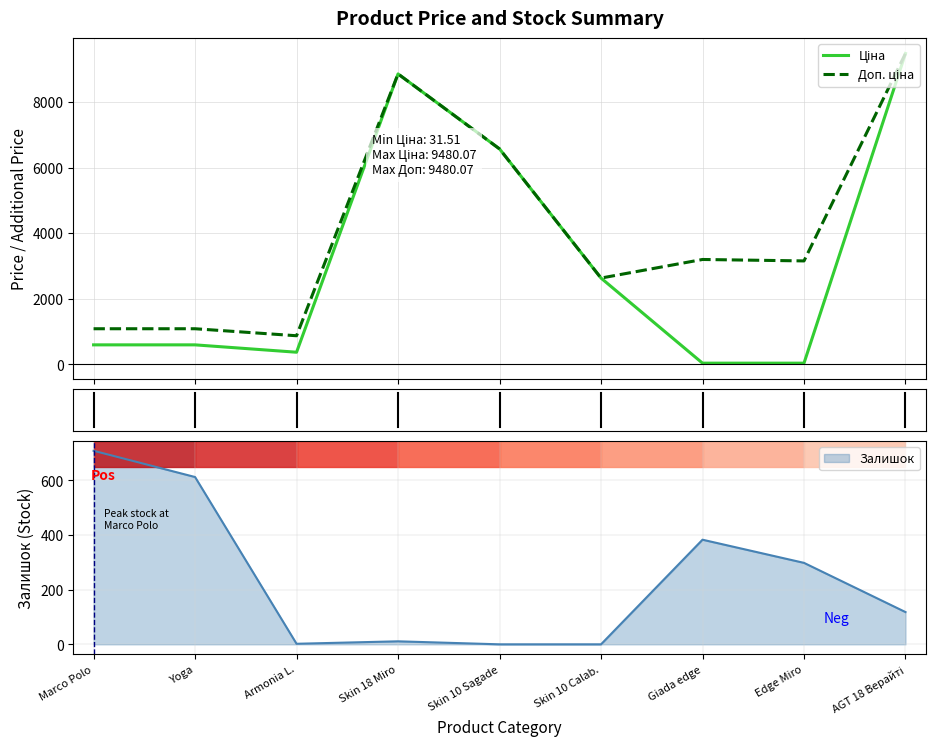

True or false: Ціна and Доп. ціна intersect in this chart.

False